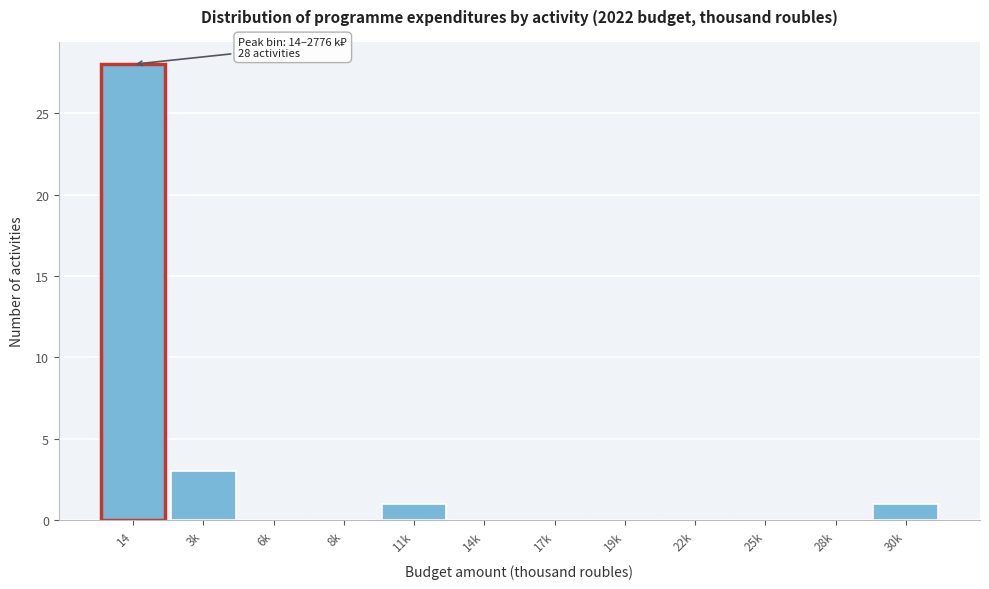

Reading left to right, list all the values displayed in this chart.

14=28	3k=3	6k=0	8k=0	11k=1	14k=0	17k=0	19k=0	22k=0	25k=0	28k=0	30k=1